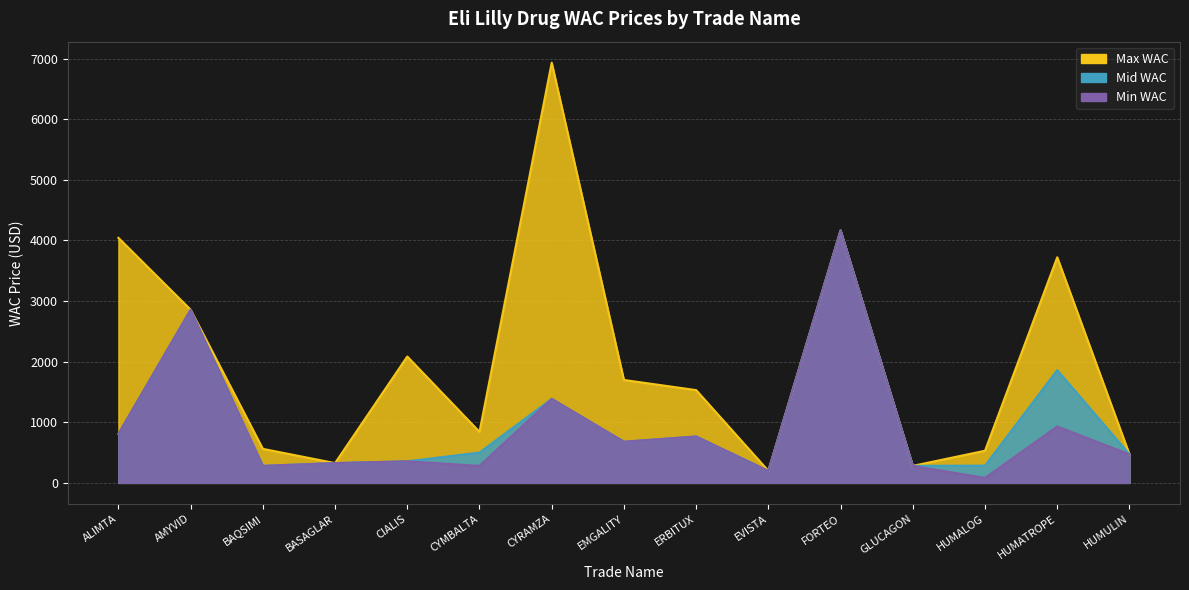

The value of Max WAC at HUMULIN is 471.3. True or false?

True